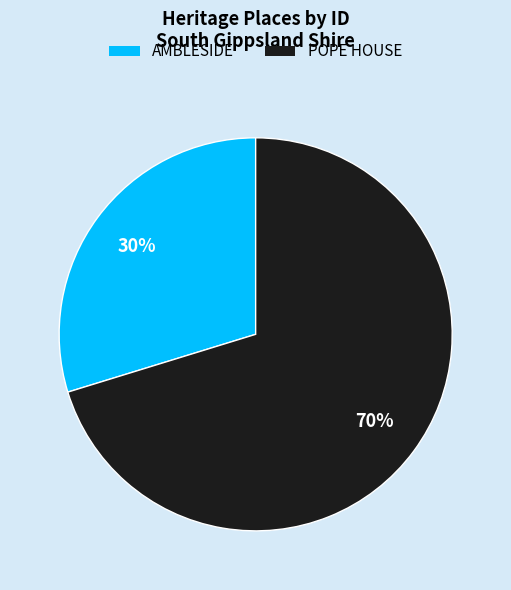

To the nearest percent, what portion does AMBLESIDE represent?

30%